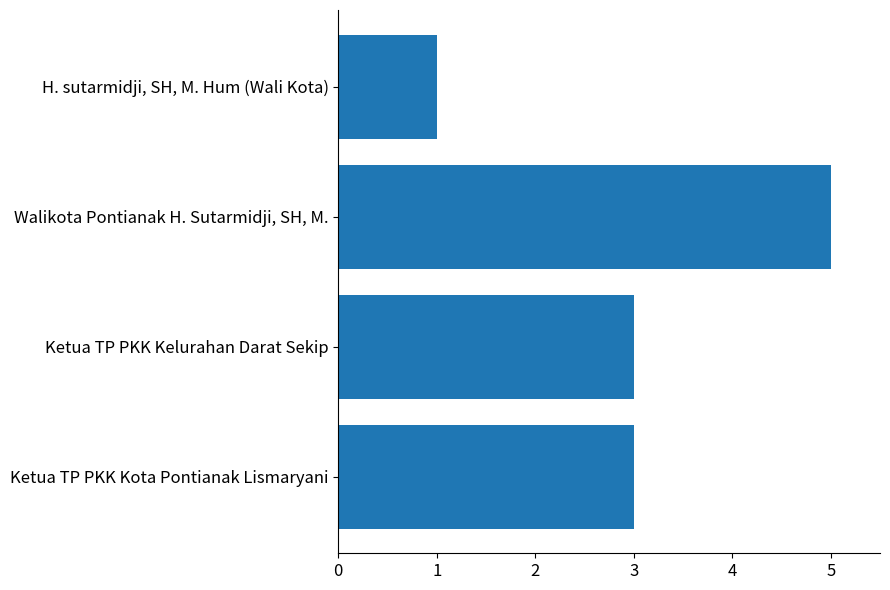

How many distinct data groups are displayed?

1